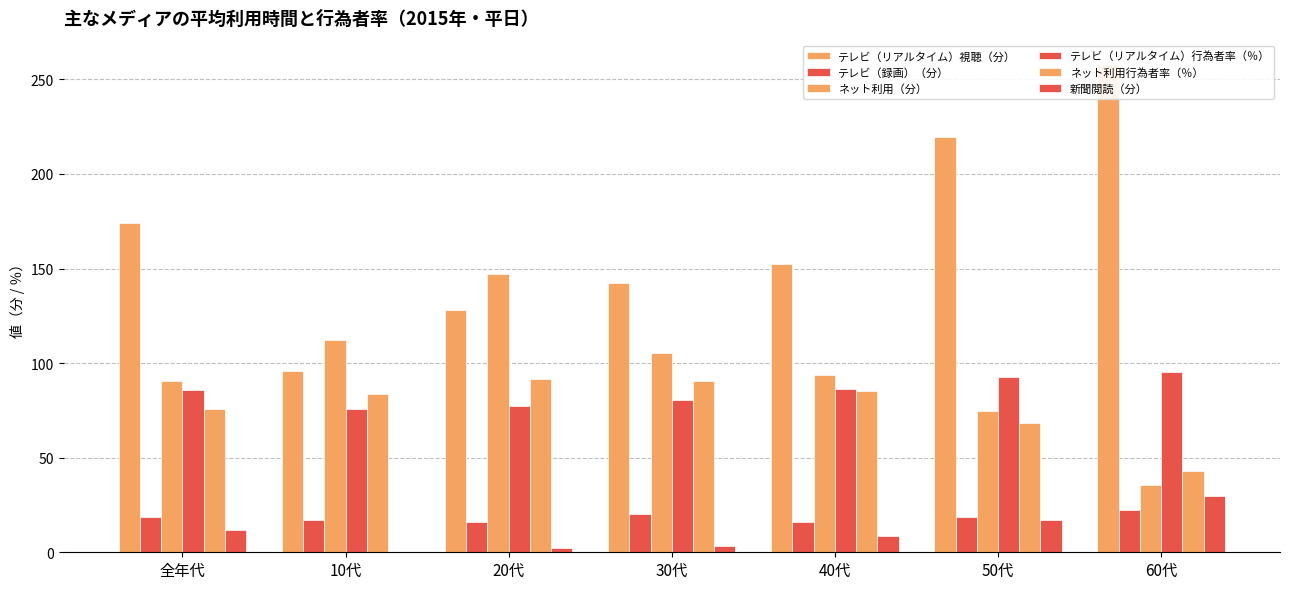

What value does the ネット利用（分） series have at 10代?

112.2